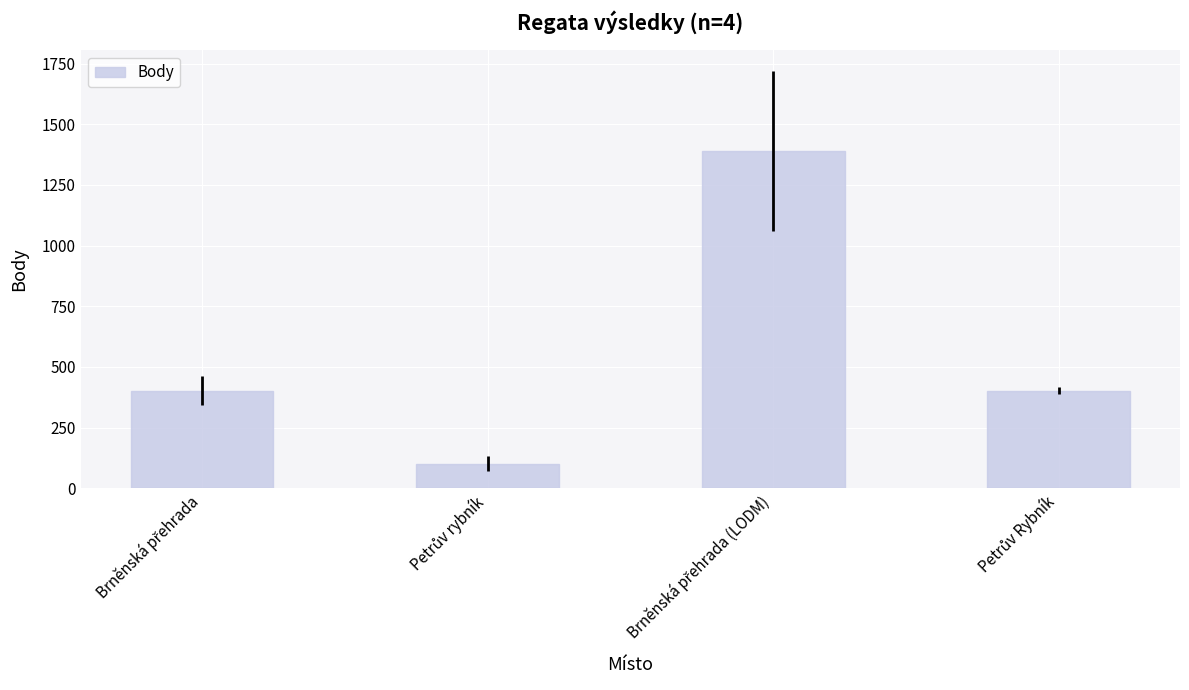

How many bars are there in total?

4